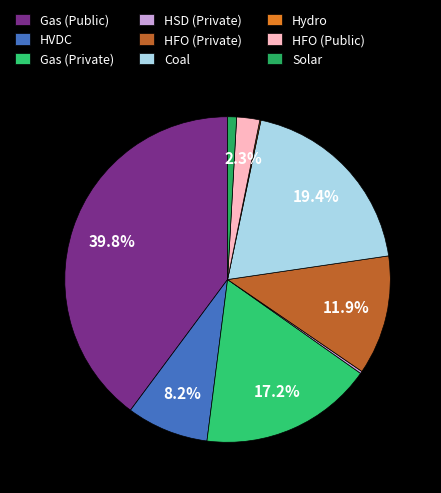

True or false: Gas (Public) accounts for 40% of the total.

True